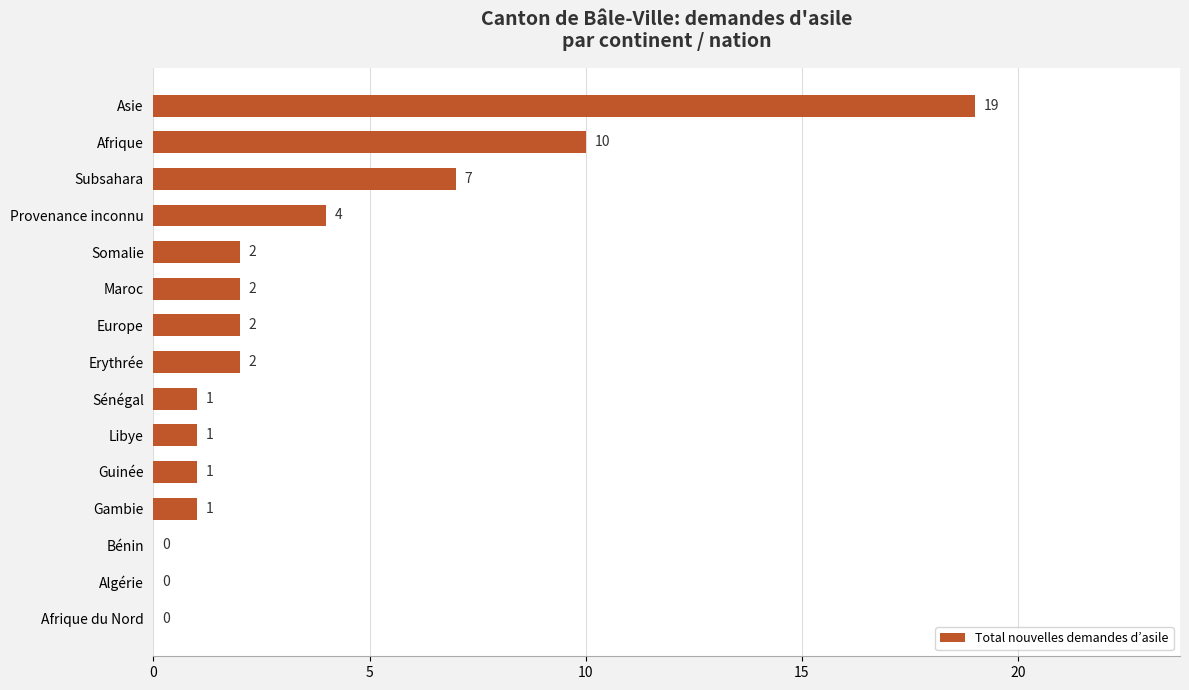

Is it true that the value at Maroc is 0?

False